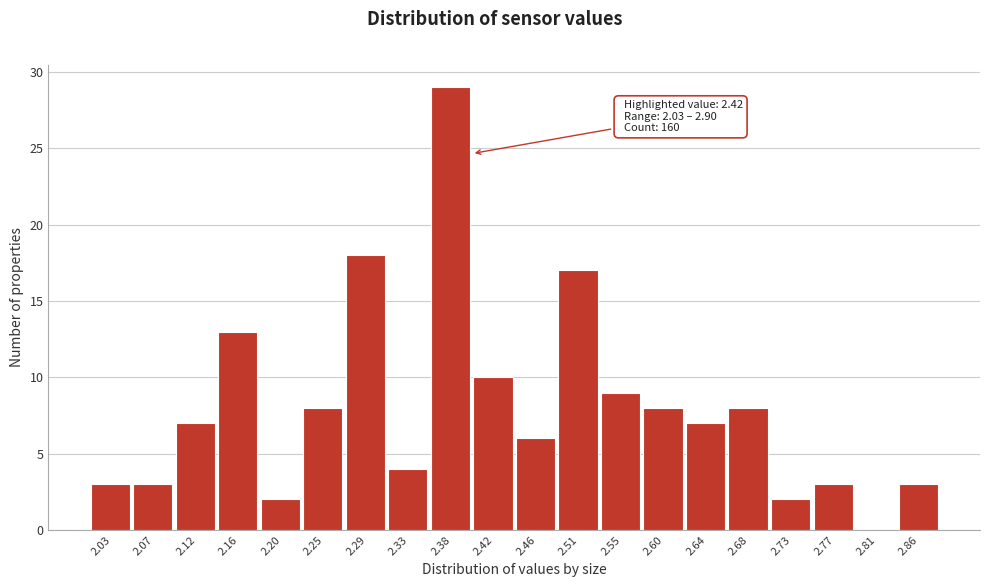

Reading left to right, transcribe all the data shown in this chart.

2.03=3	2.07=3	2.12=7	2.16=13	2.20=2	2.25=8	2.29=18	2.33=4	2.38=29	2.42=10	2.46=6	2.51=17	2.55=9	2.60=8	2.64=7	2.68=8	2.73=2	2.77=3	2.81=0	2.86=3